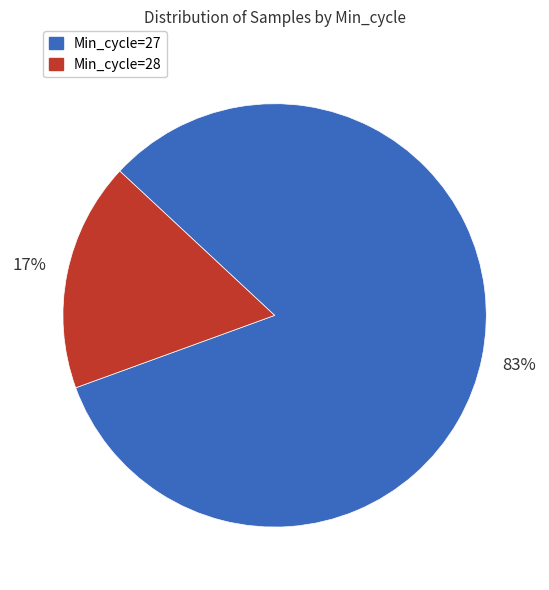

Which category has the biggest portion of the pie?

Min_cycle=27